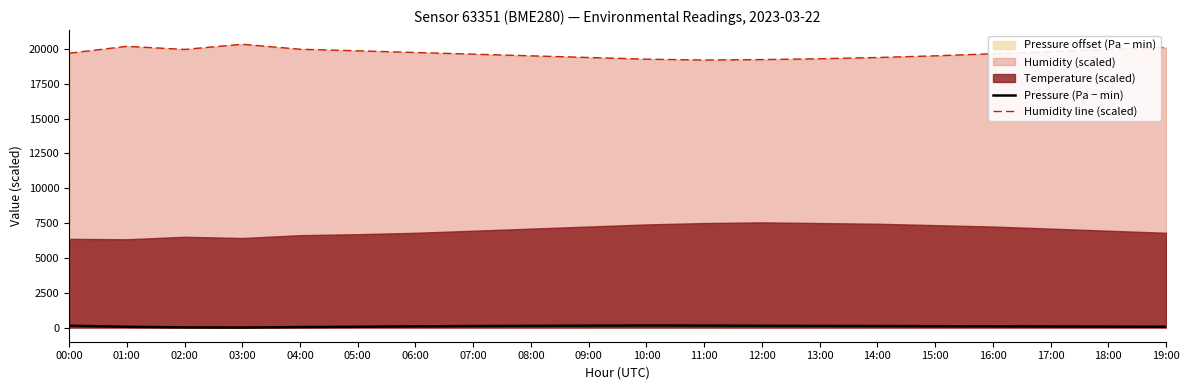

True or false: Humidity line (scaled) has more than 1 points higher than both neighbors.

True